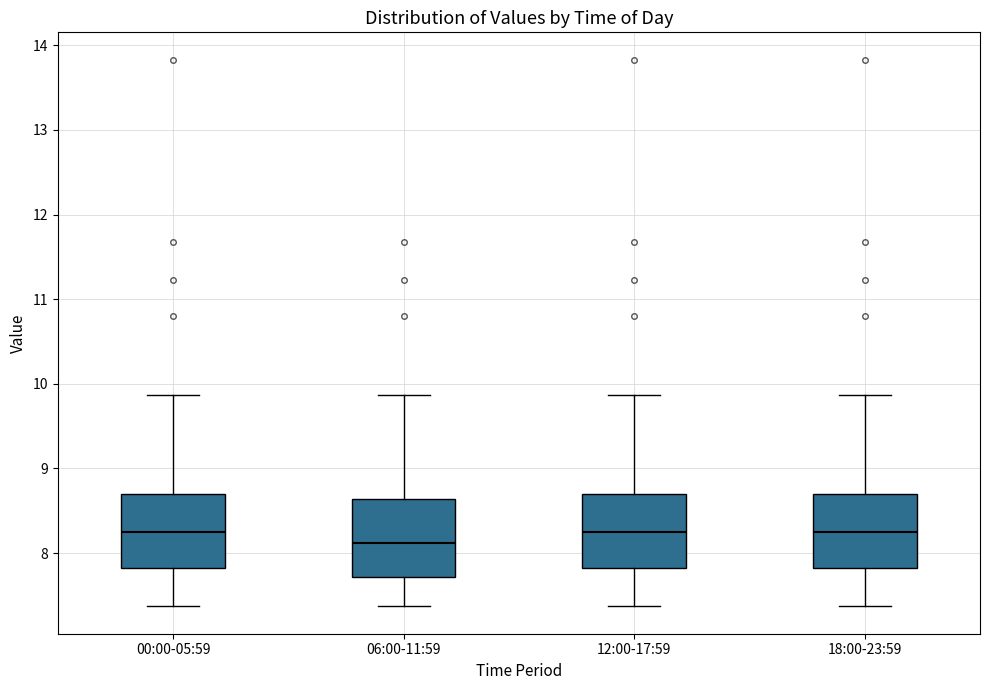

Reading left to right, read every box against the y-axis: the position of its median line, the range the box covers, and the ends of its whiskers. The values are not printed on the chart, so give them approximately, as read against the axis.

00:00-05:59: median 8.3, box 7.8 to 8.7, whiskers 7.4 to 9.9
06:00-11:59: median 8.1, box 7.7 to 8.6, whiskers 7.4 to 9.9
12:00-17:59: median 8.3, box 7.8 to 8.7, whiskers 7.4 to 9.9
18:00-23:59: median 8.3, box 7.8 to 8.7, whiskers 7.4 to 9.9